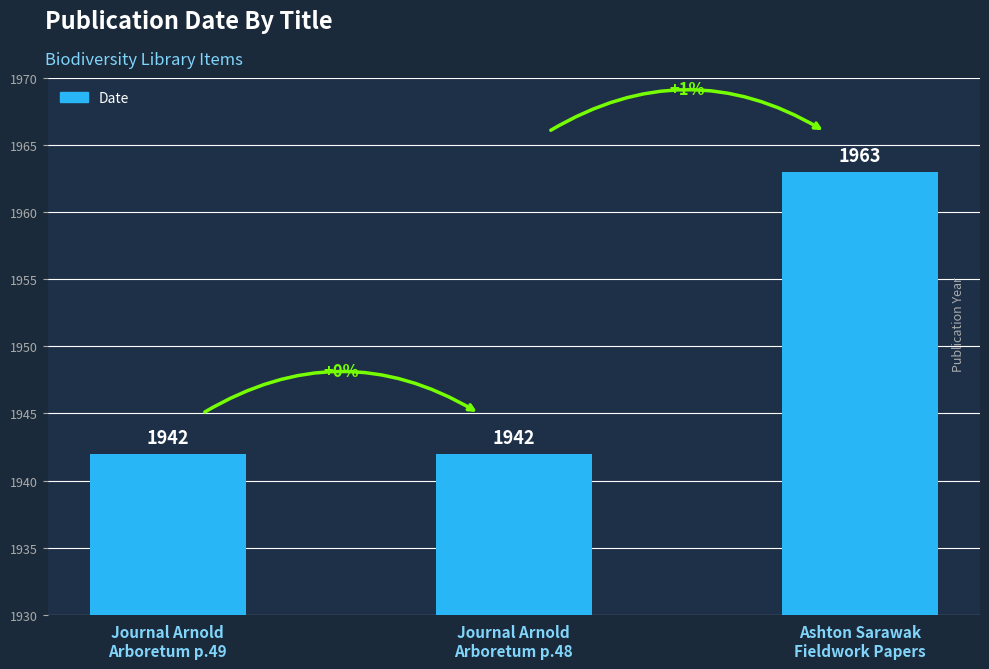

How many categories are shown in the chart?

3